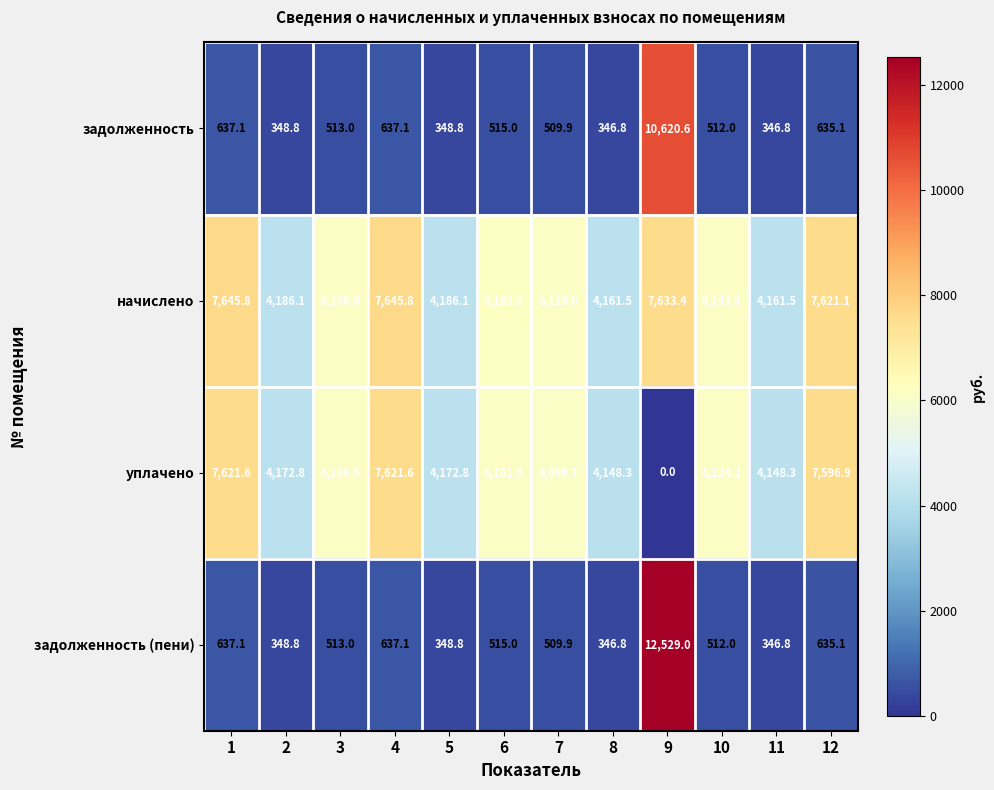

The начислено series shows 7633.4 at 9. True or false?

True